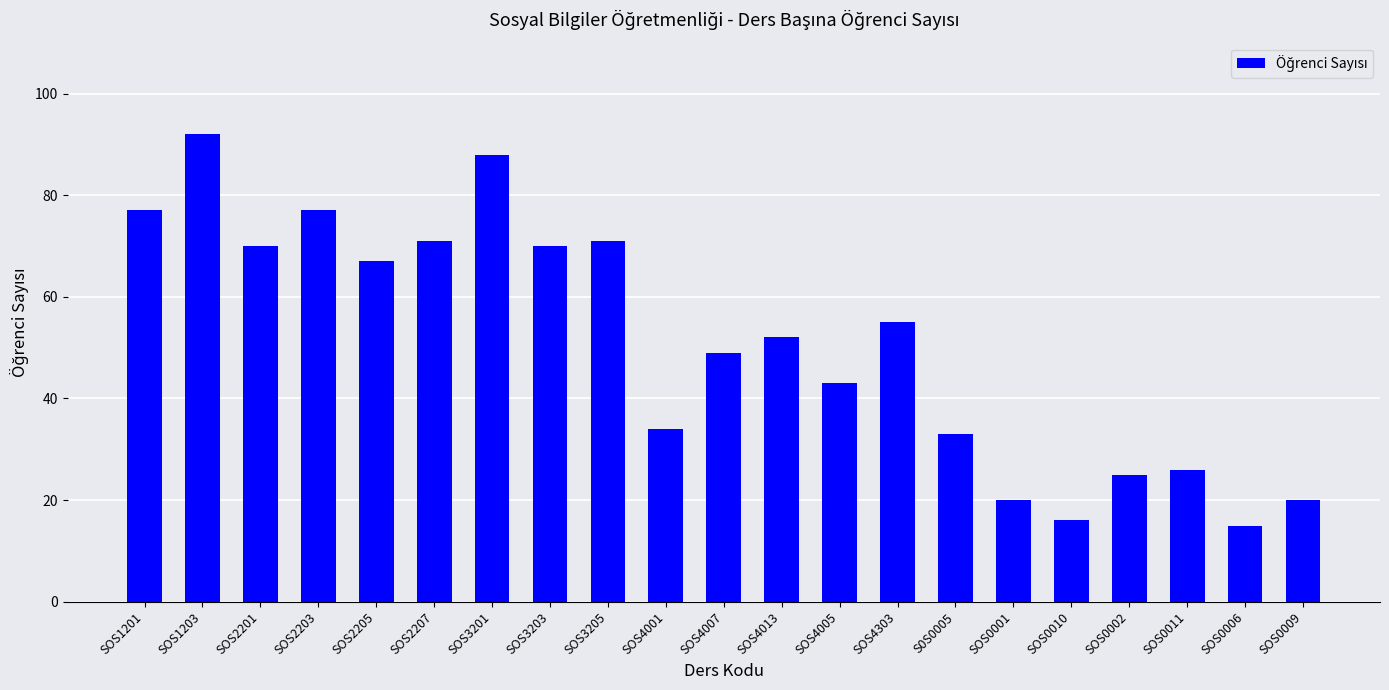

How many series are shown in this chart?

1